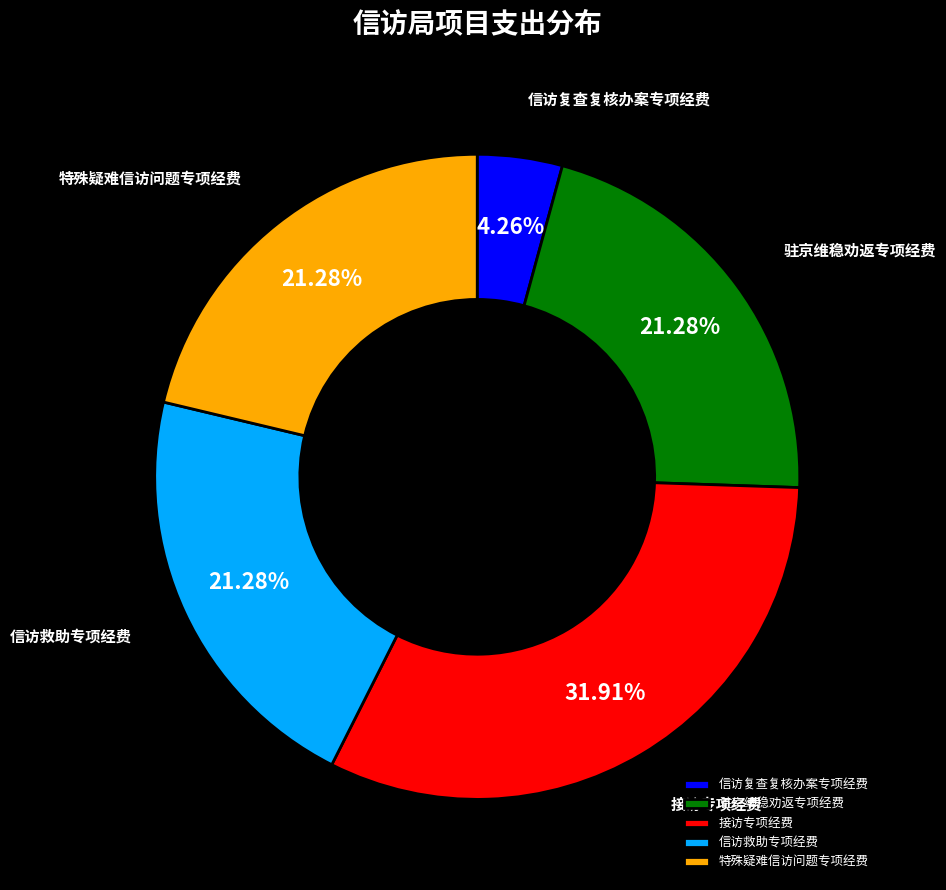

To the nearest percent, what portion does 接访专项经费 represent?

32%